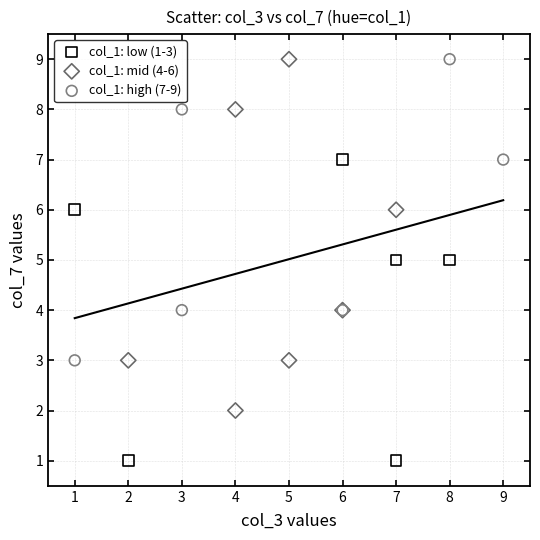

Which series contains the lowest Y value?

col_1: low (1-3)